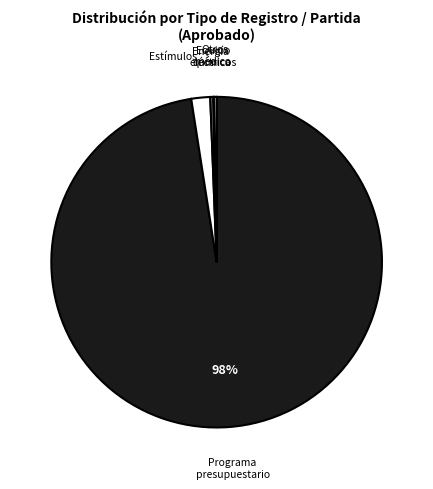

Is there any slice that represents more than half of the pie?

Yes